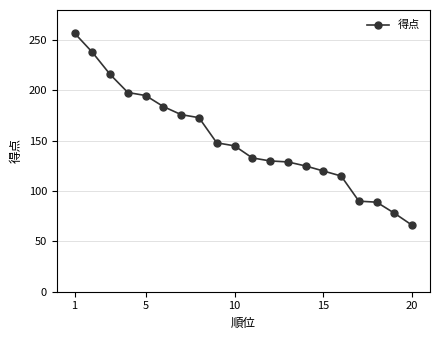

What is the value of the 7th point from the left?

176